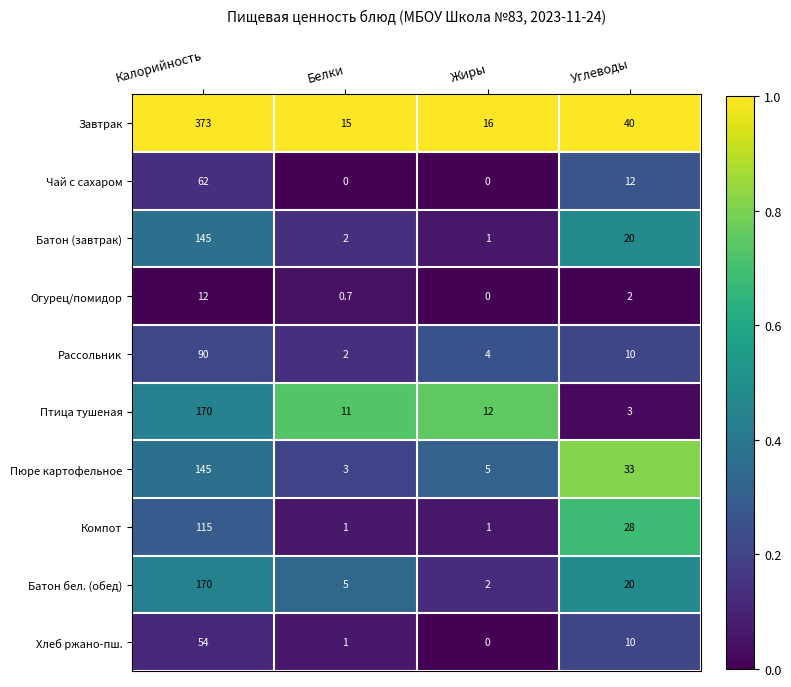

At which label is Завтрак closest to 194?

Углеводы